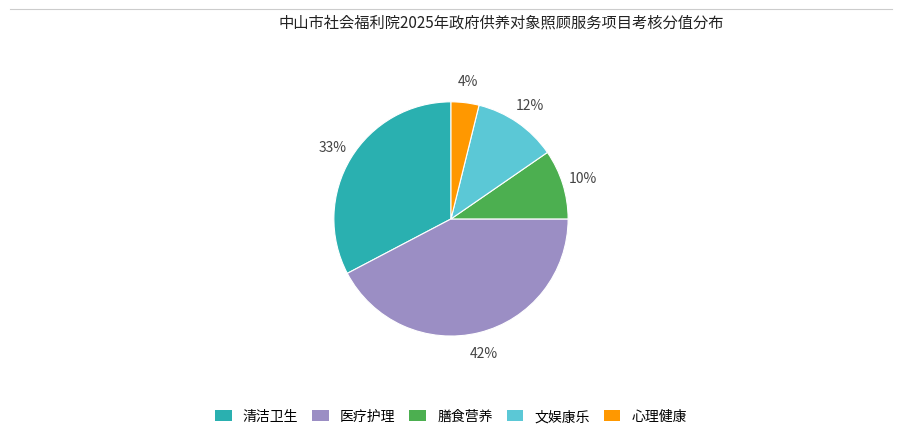

What percentage is the 膳食营养 slice, to the nearest percent?

10%